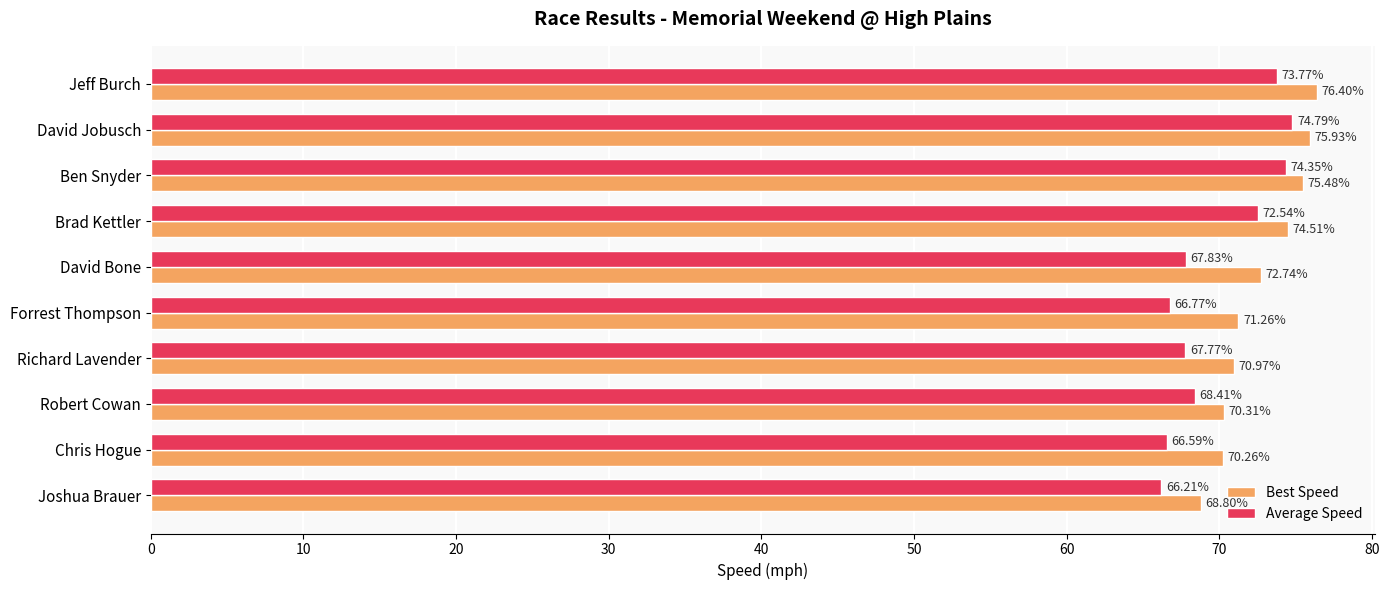

At which label does Best Speed reach its peak?

Jeff Burch